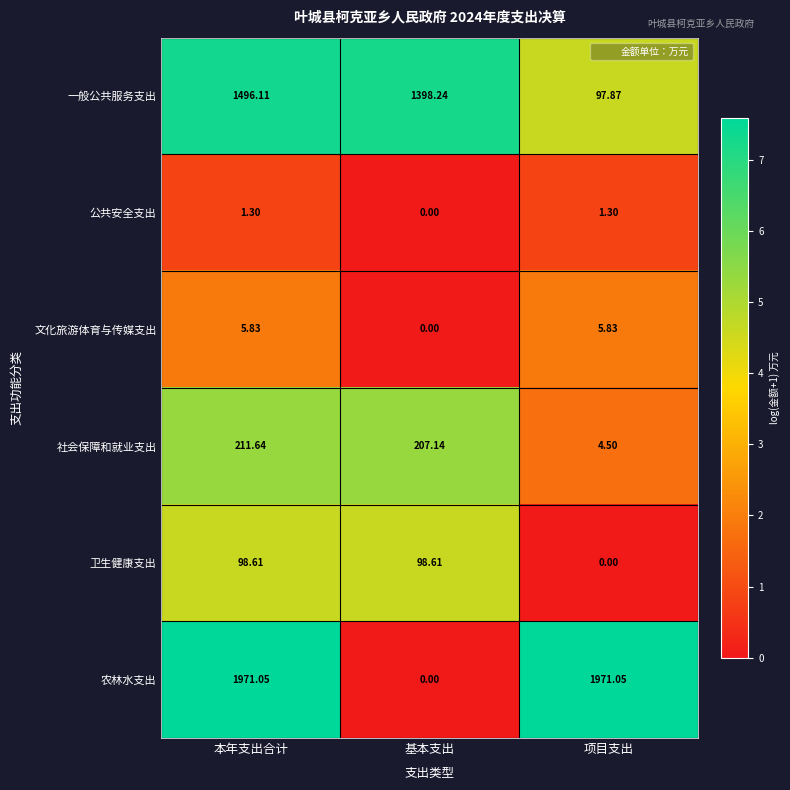

At how many categories does at least one series exceed 5?

3